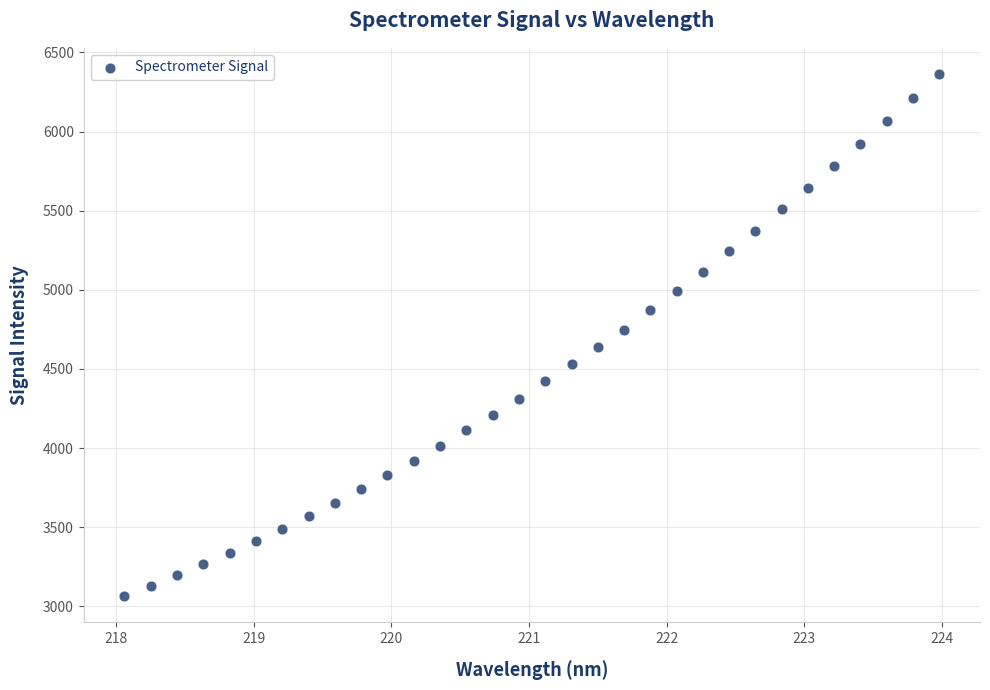

What is the range of X values (max minus min)?

5.9